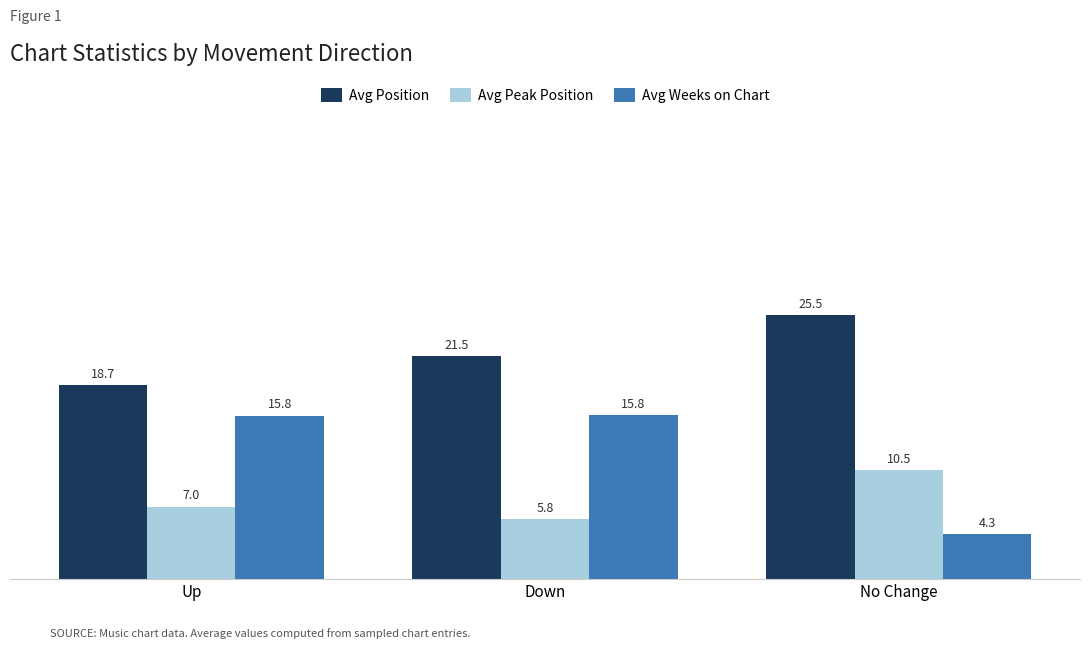

Where is Avg Peak Position nearest to the value 8?

Up